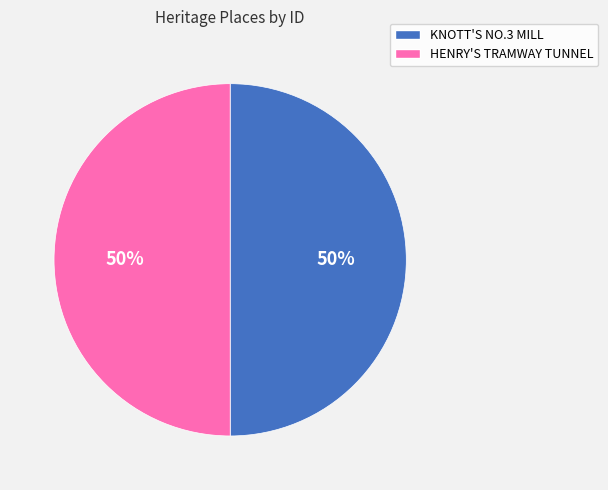

To the nearest percent, what portion does HENRY'S TRAMWAY TUNNEL represent?

50%